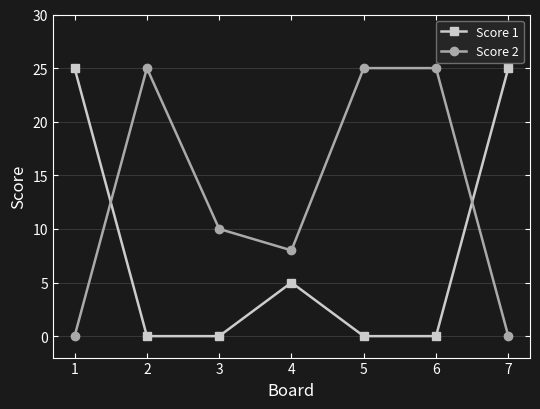

Does the chart display data point markers on the line(s)?

Yes